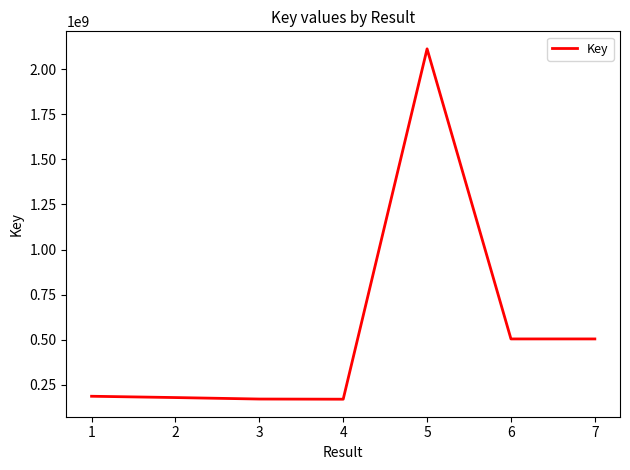

Is it true that the value at 6 is 178433356?

False